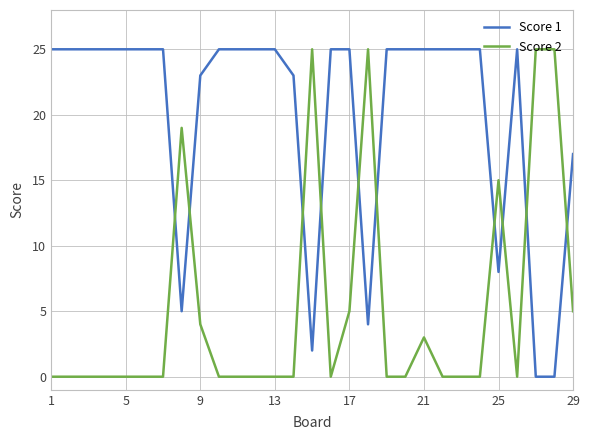

What is the difference between the maximum and minimum values in the Score 1 series?

25